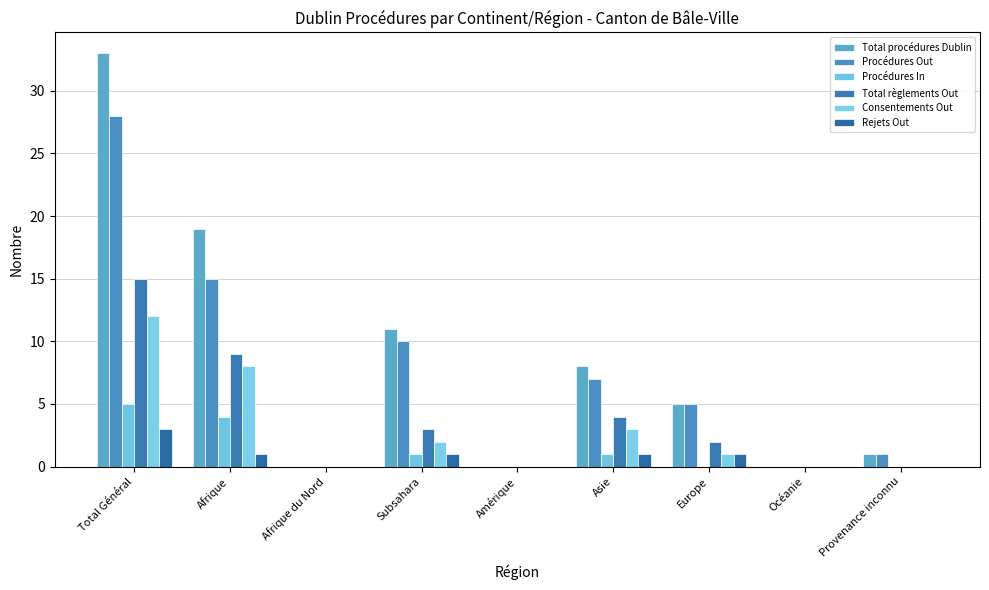

What is the highest value of the Procédures Out series?

28